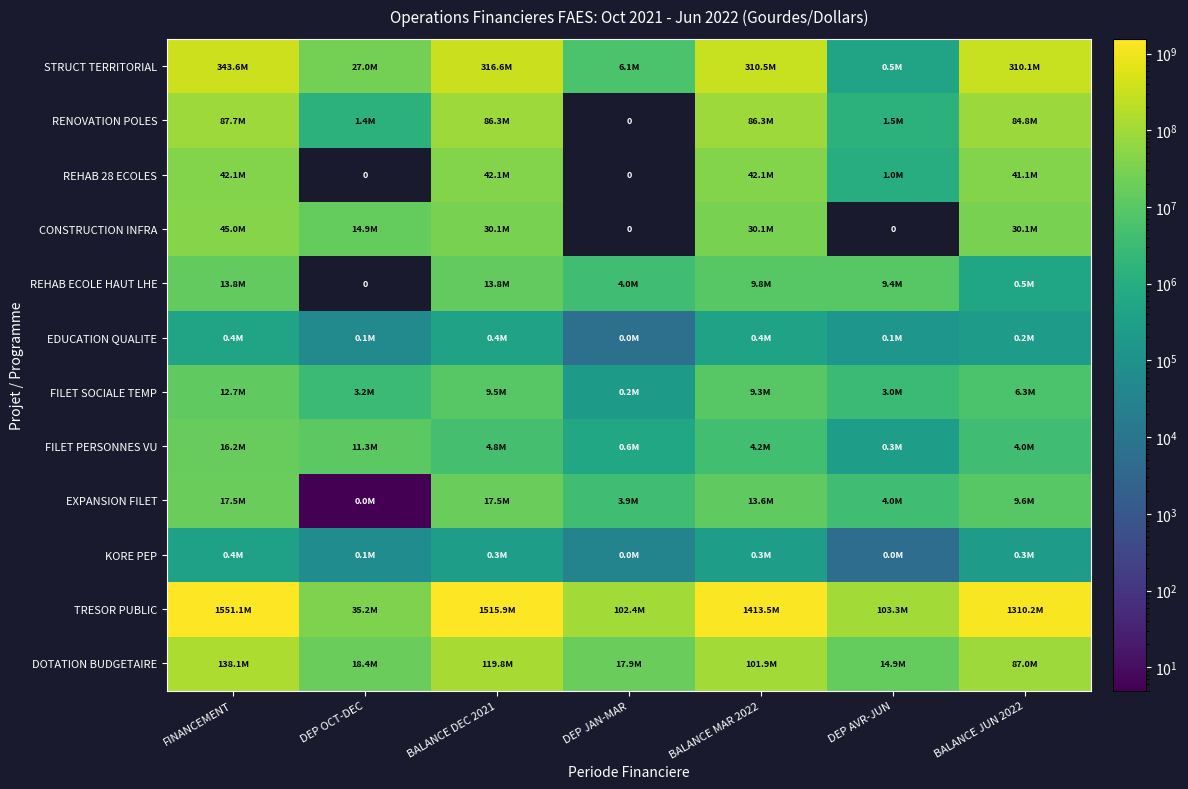

How many distinct data groups are displayed?

12